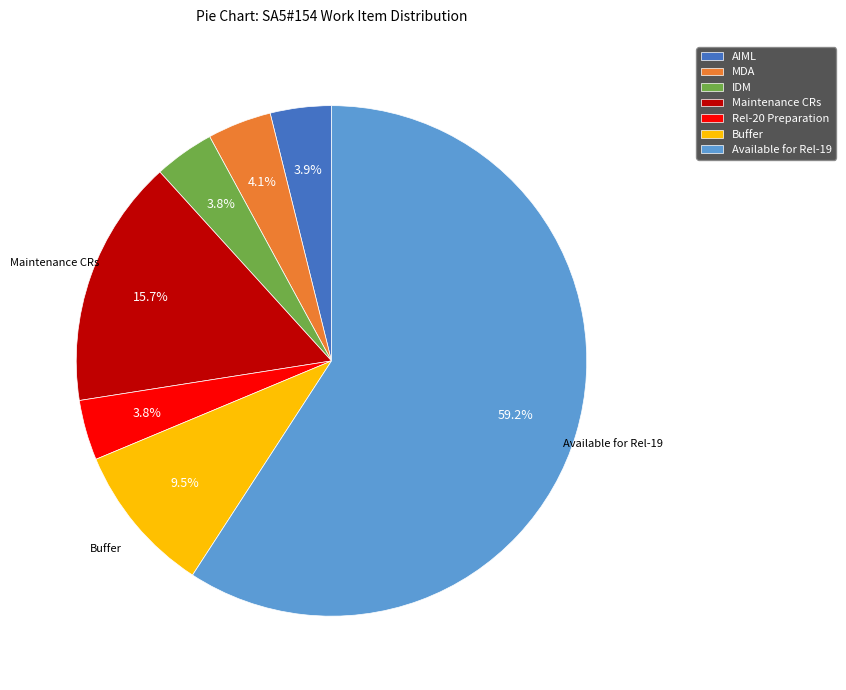

To the nearest percent, what is the difference between the largest and smallest slice percentages?

55%